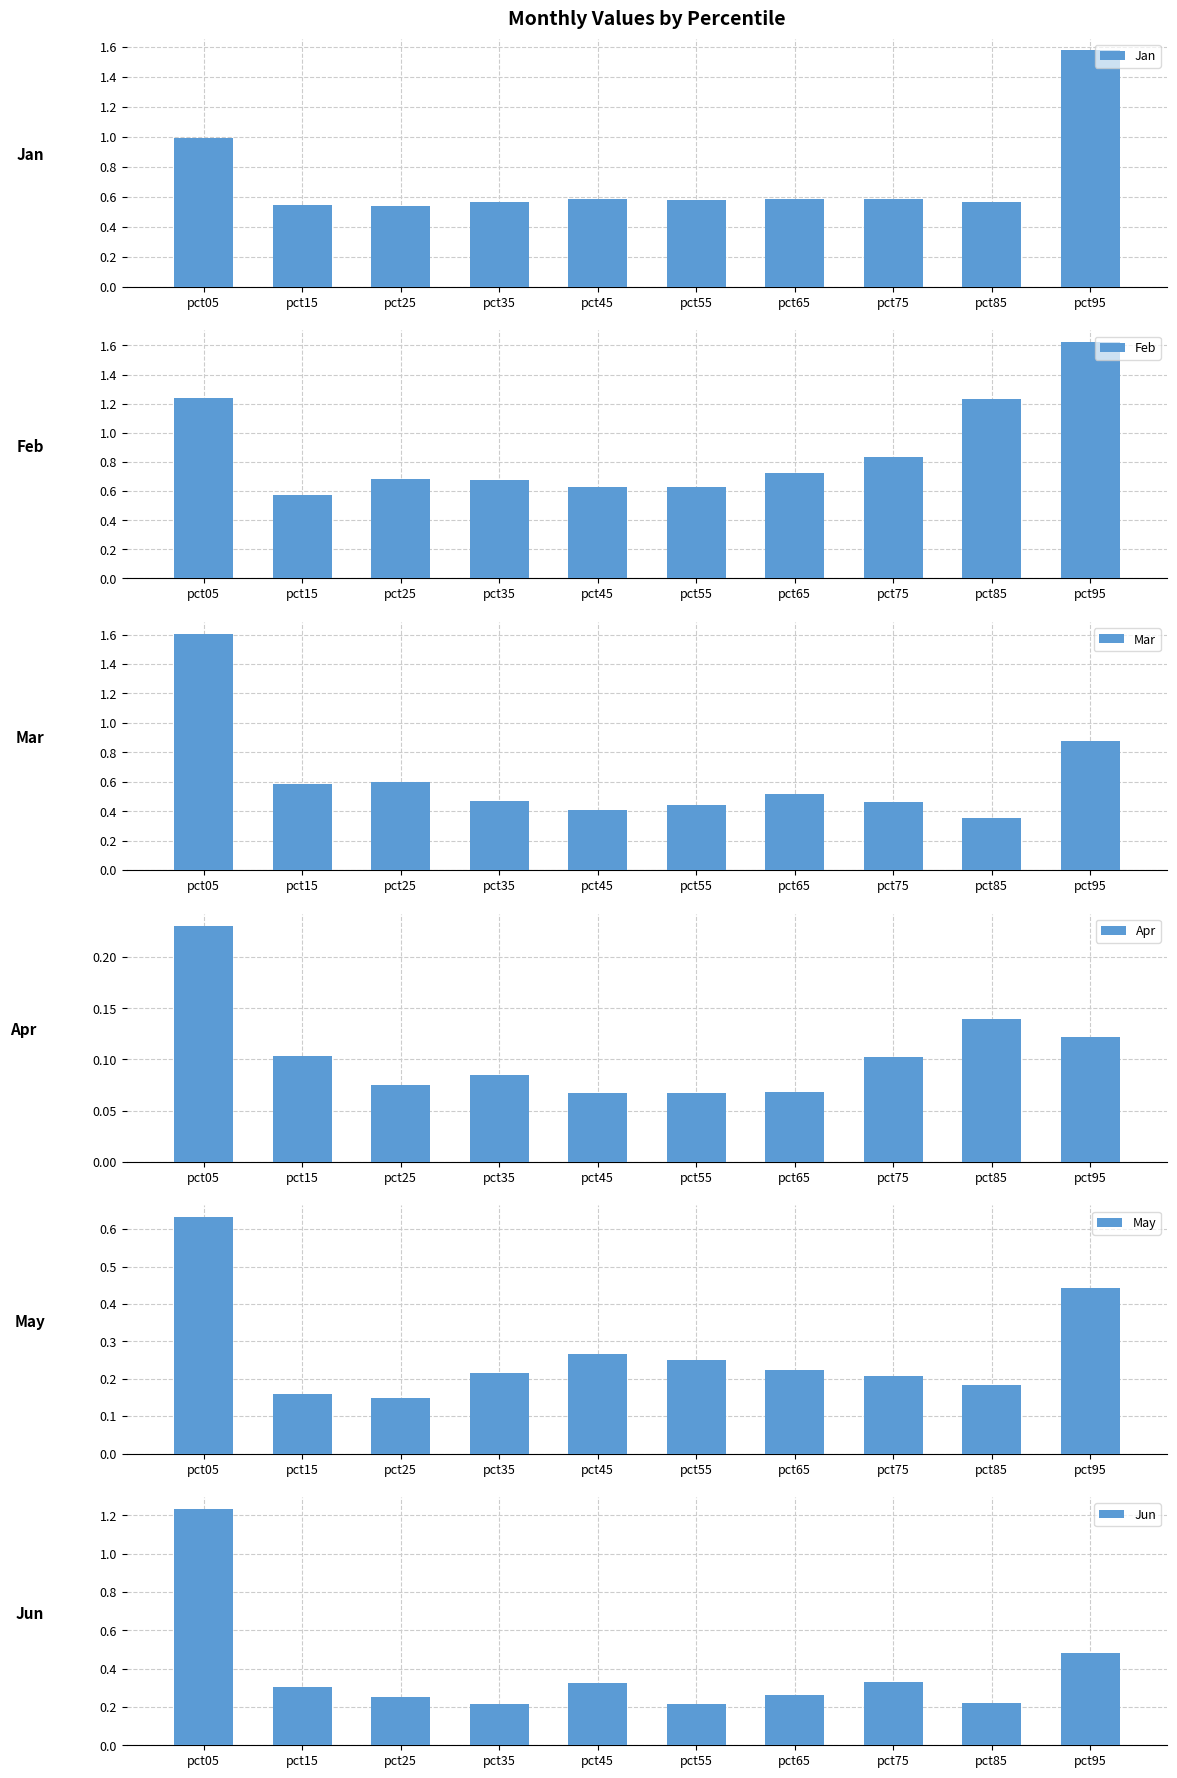

What is the average value of the May series?

0.3